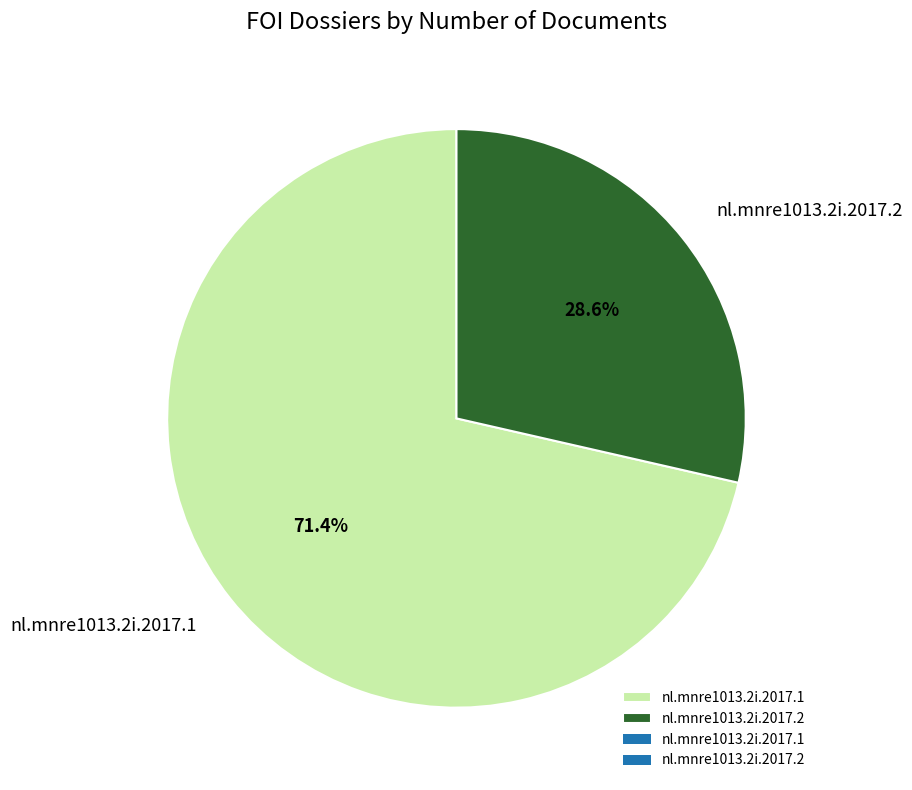

To the nearest percent, what is the difference between the largest and smallest slice percentages?

43%